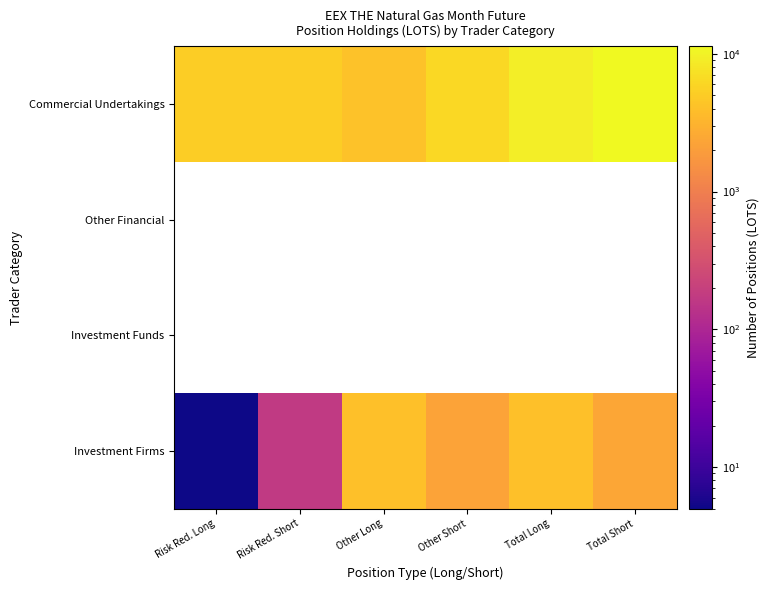

What is the maximum value shown in the chart?

11313.0